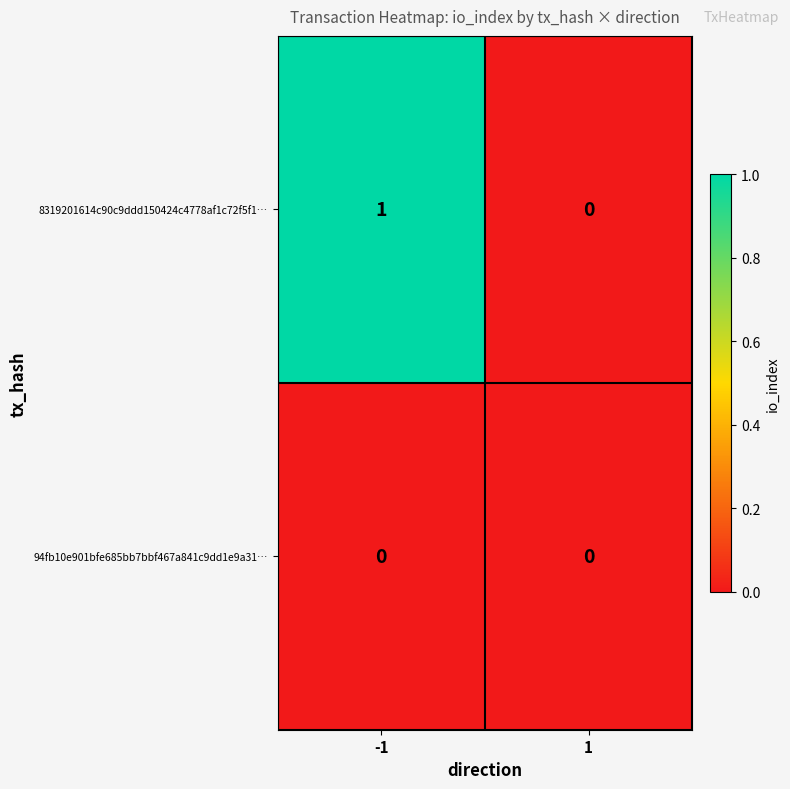

Which series has the largest total across all categories?

8319201614c90c9ddd150424c4778af1c72f5f1…